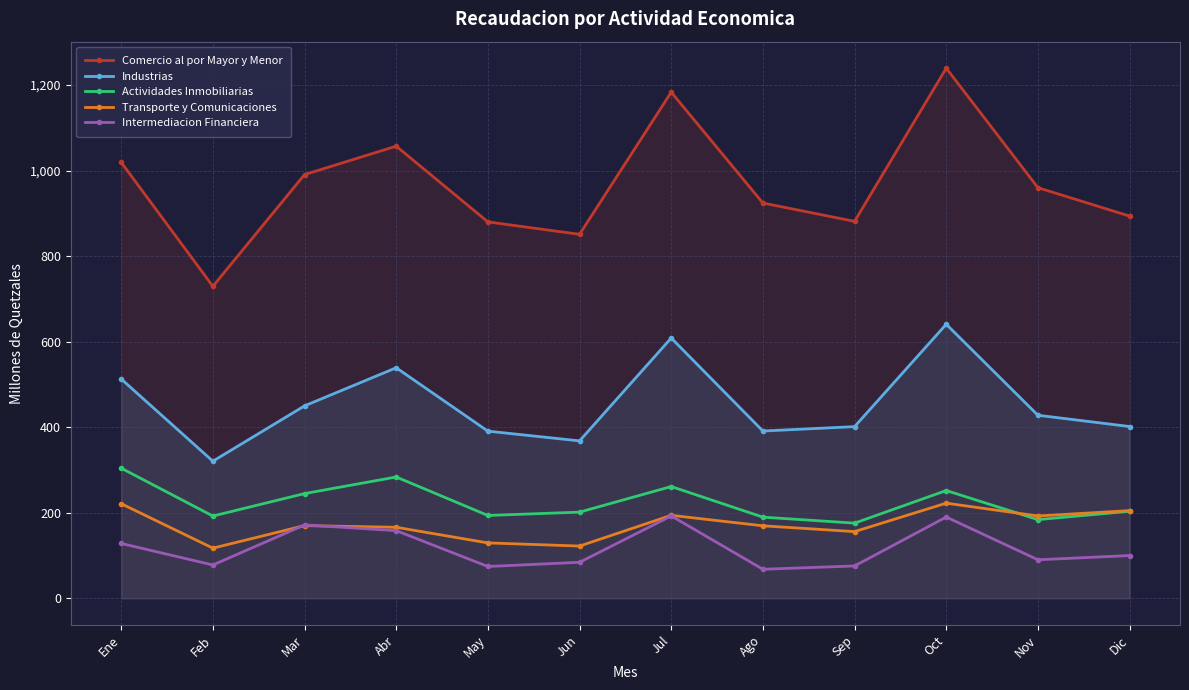

What value does the Actividades Inmobiliarias series have at Ene?

304.3